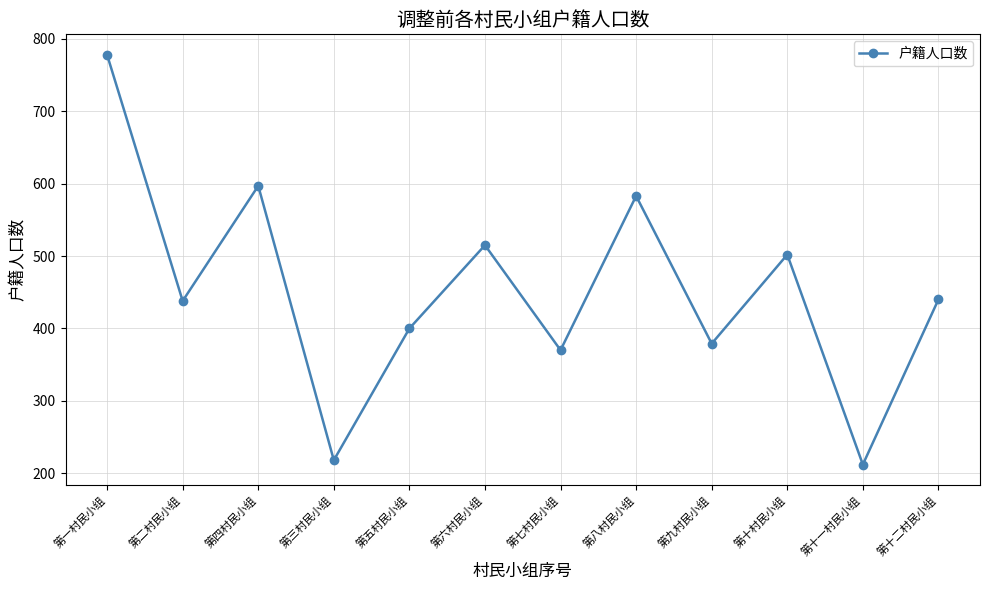

What is the value of the 9th point from the left?

379